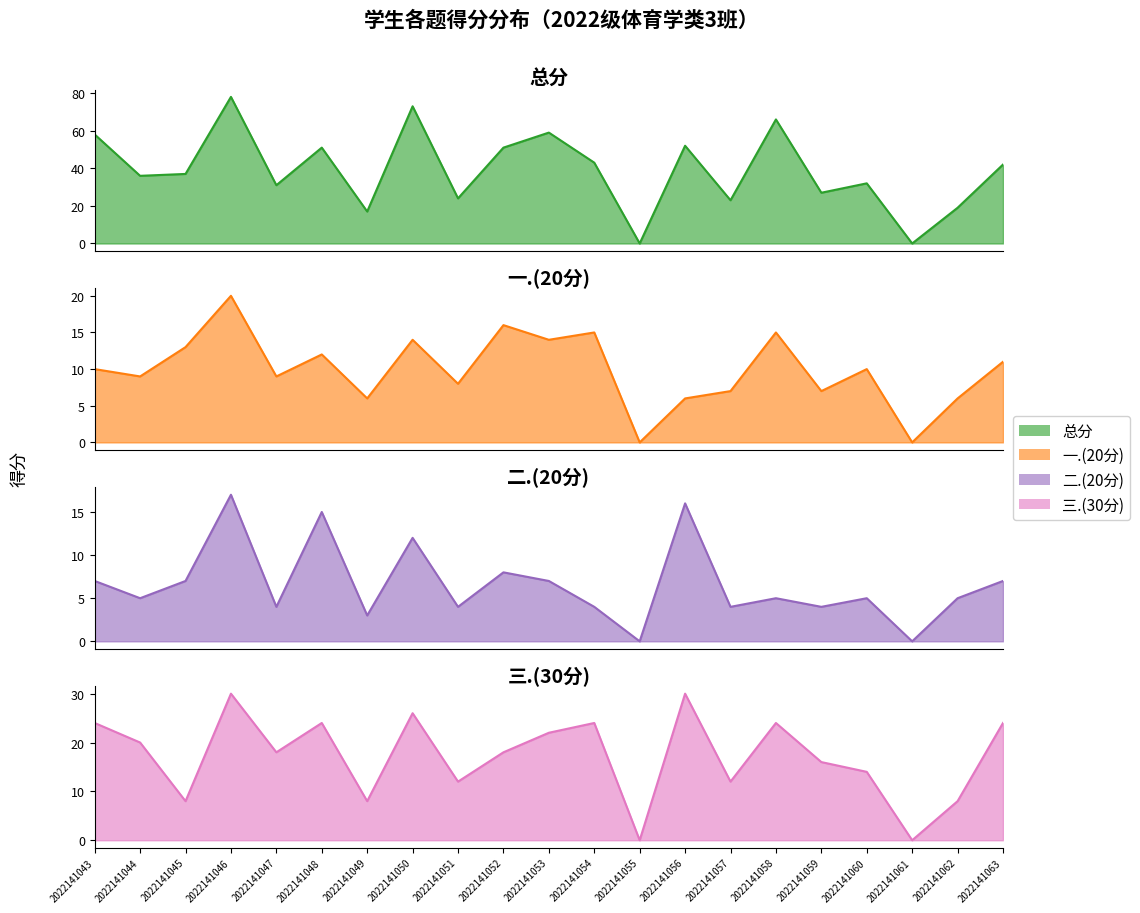

How many data points in 三.(30分) are above 18?

10